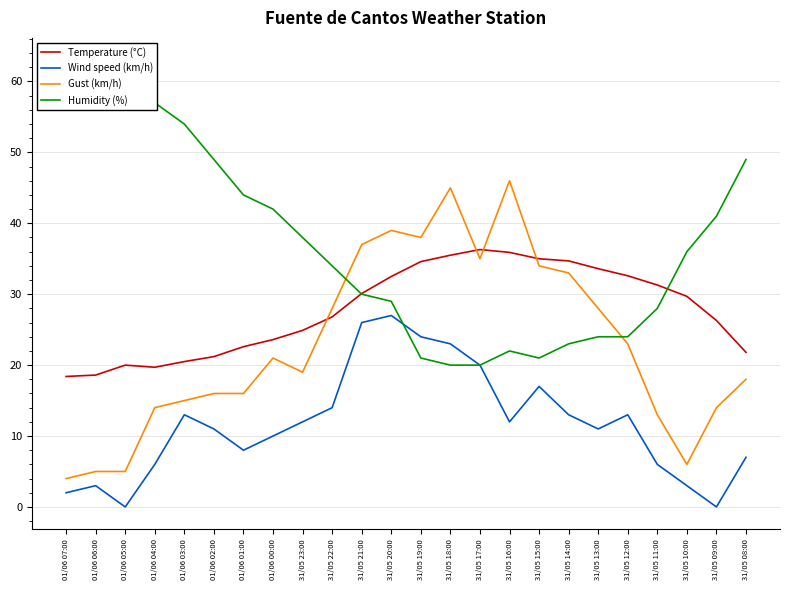

What is the difference between the highest and lowest values at 31/05 10:00?

33.0